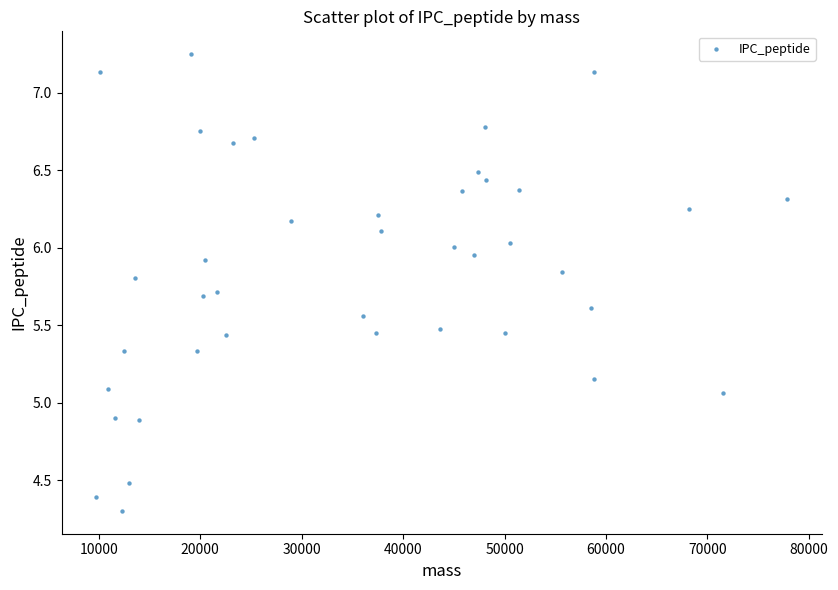

What is the range of X values (max minus min)?

68110.9